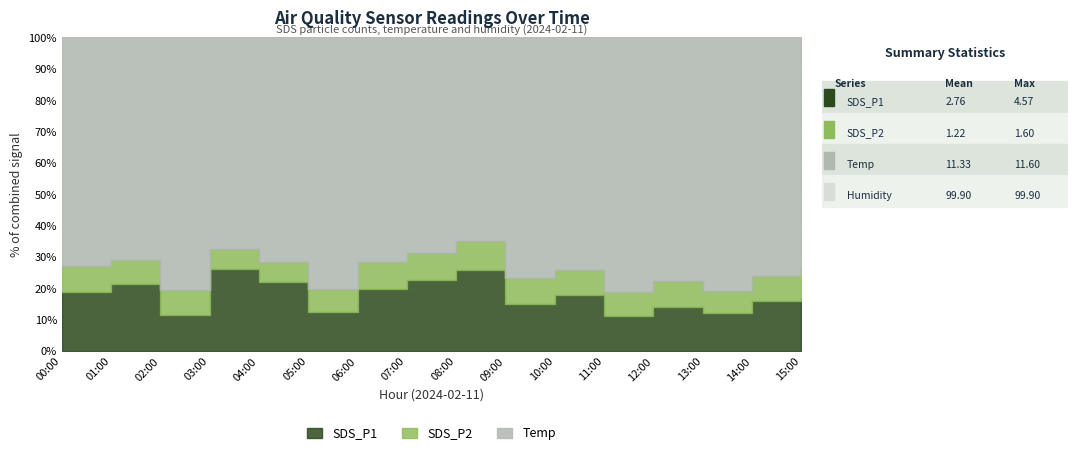

Reading left to right, list all the values displayed in this chart.

SDS_P1: 2.9	3.4	1.6	4.4	3.6	1.8	3.2	3.8	4.6	2.2	2.7	1.6	2.0	1.7	2.3	2.5
SDS_P2: 1.3	1.2	1.1	1.1	1.0	1.1	1.4	1.5	1.6	1.2	1.2	1.1	1.2	0.9	1.2	1.4
Temp: 11.4	11.3	11.4	11.4	11.6	11.5	11.5	11.6	11.5	11.4	11.3	11.2	11.2	11.1	11.0	10.9
Humidity: 99.9	99.9	99.9	99.9	99.9	99.9	99.9	99.9	99.9	99.9	99.9	99.9	99.9	99.9	99.9	99.9